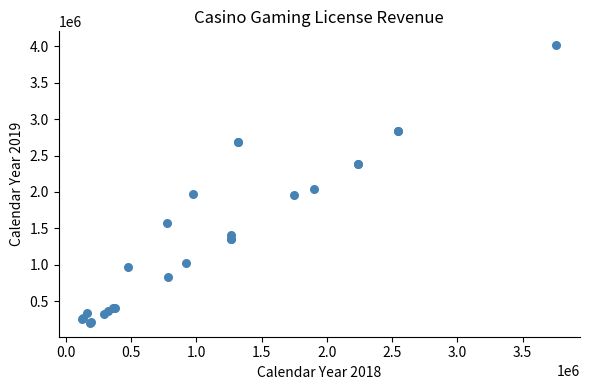

What Y value in the scatter plot is closest to 2108710?

2034000.2